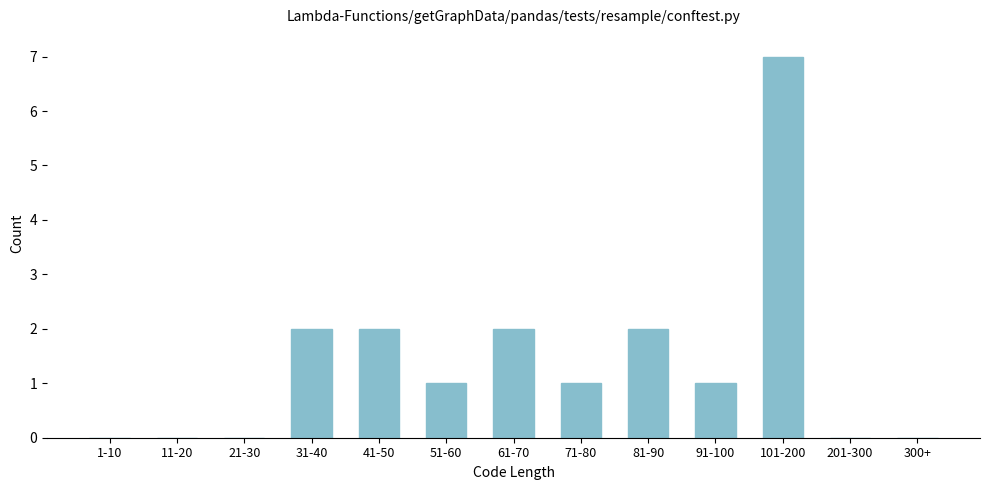

Reading left to right, what are all the values shown in this chart?

1-10=0	11-20=0	21-30=0	31-40=2	41-50=2	51-60=1	61-70=2	71-80=1	81-90=2	91-100=1	101-200=7	201-300=0	300+=0